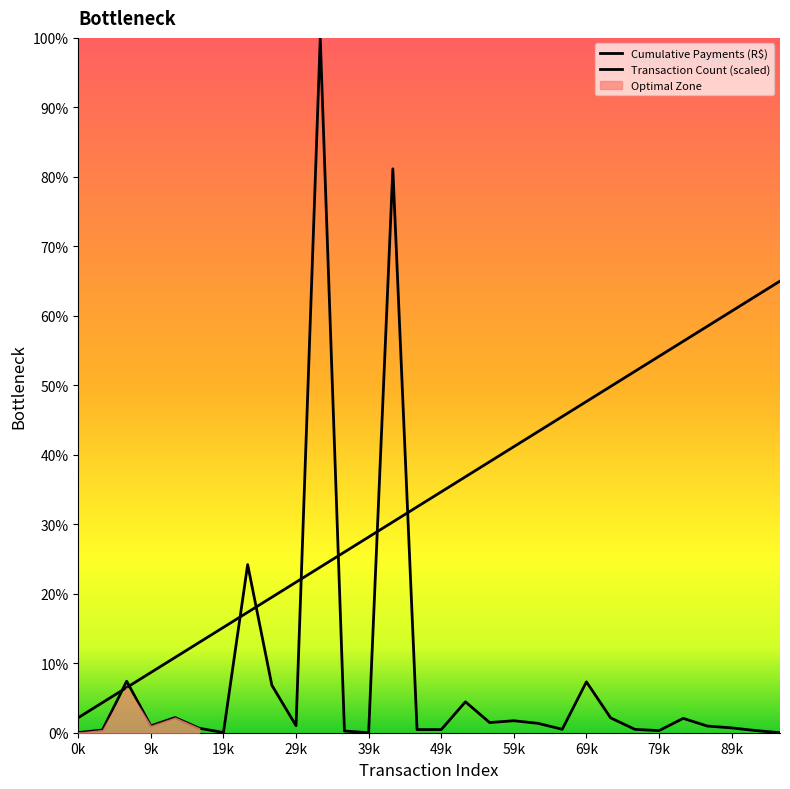

Does the chart have visible grid lines?

No